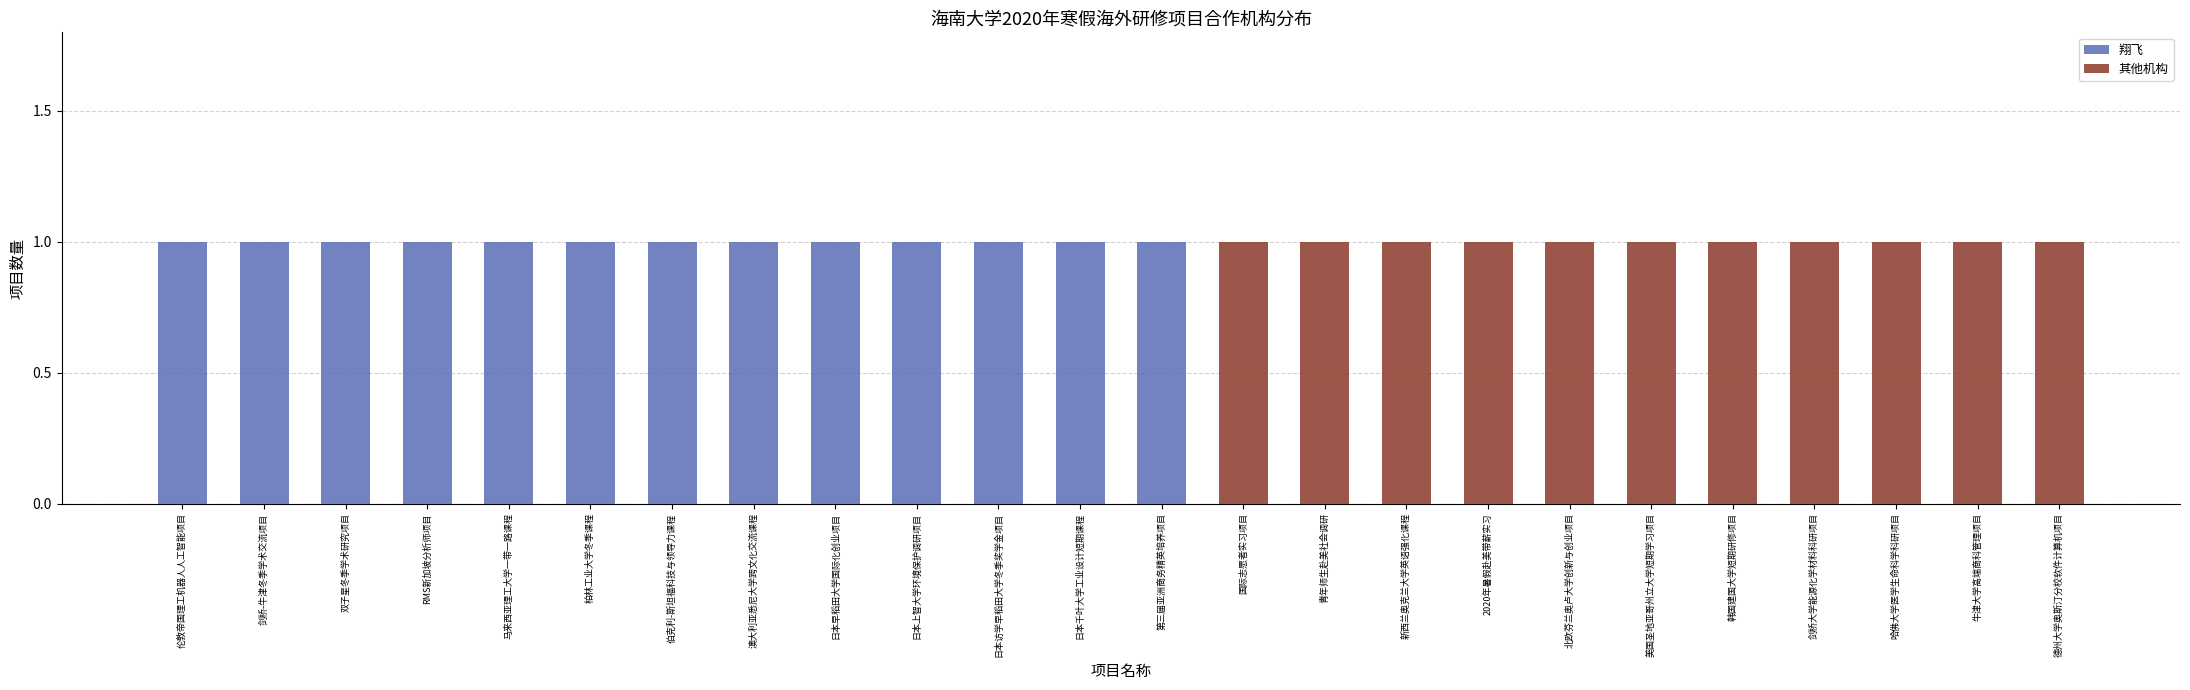

How many positive values does the 翔飞 series have?

13